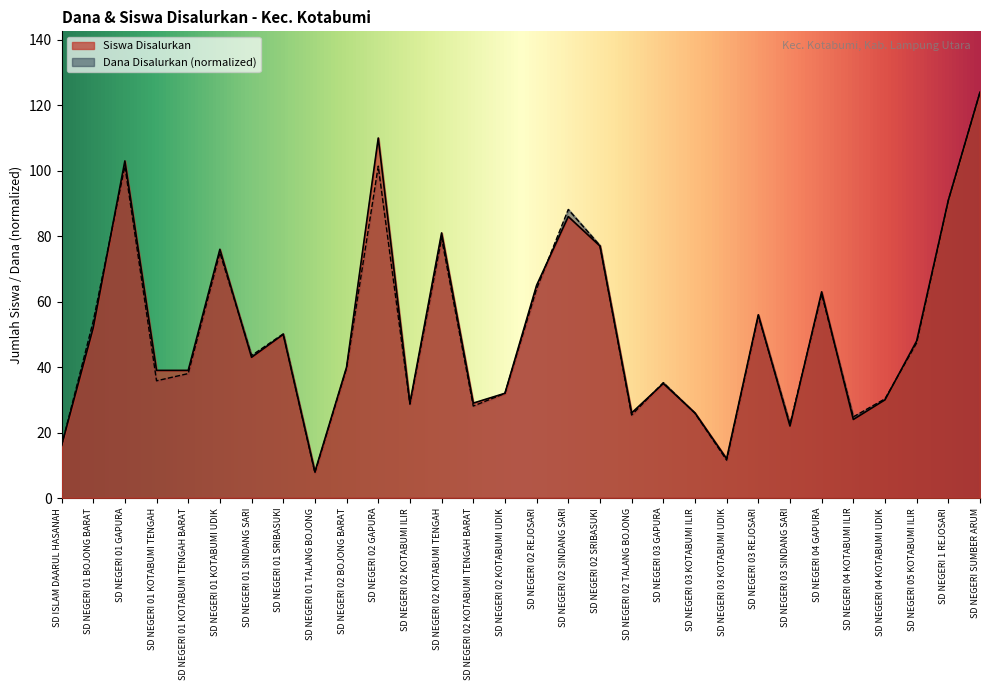

True or false: Siswa Disalurkan has a value of 63.0 at SD NEGERI 04 GAPURA.

True